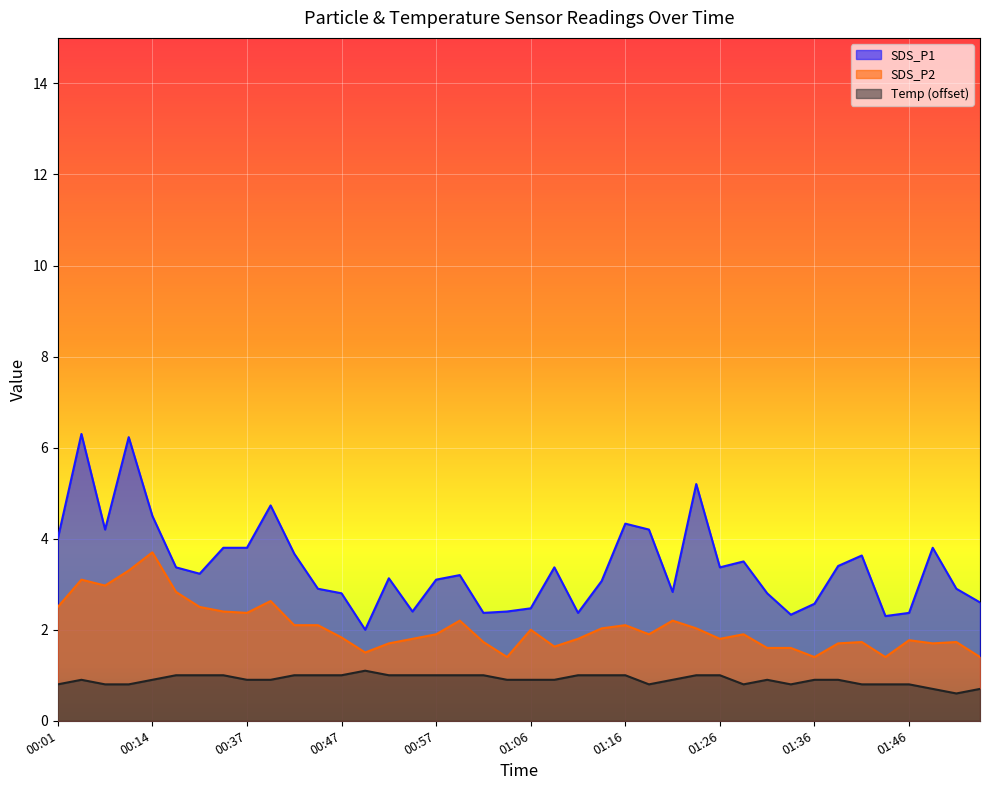

Between 01:31 and 00:40, which is larger?

00:40